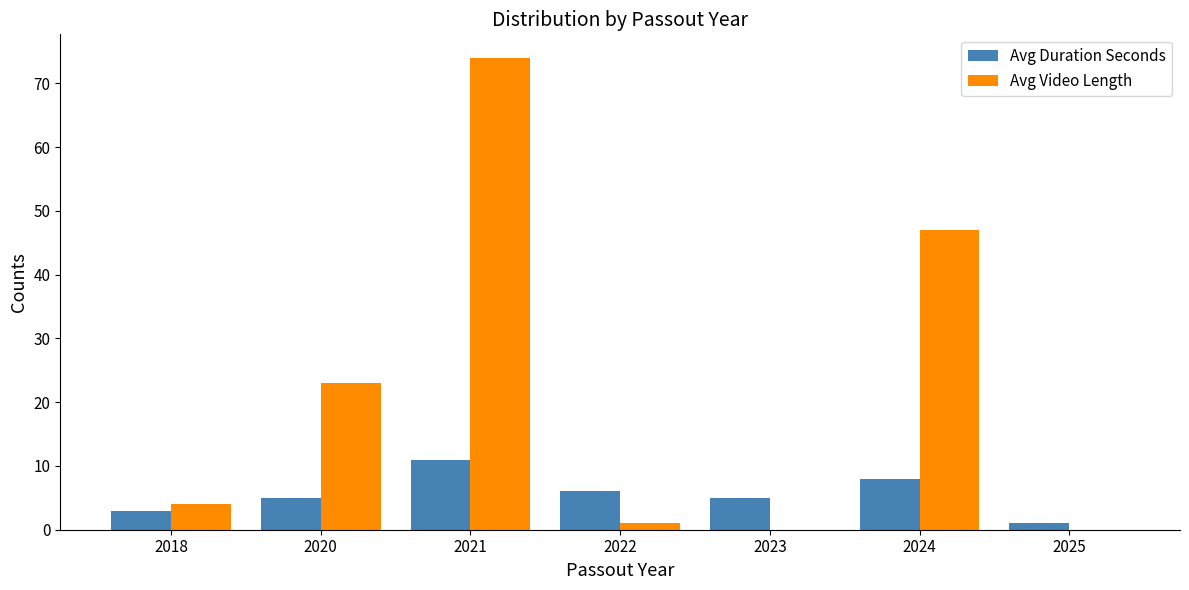

At which label does Avg Video Length reach its peak?

2021